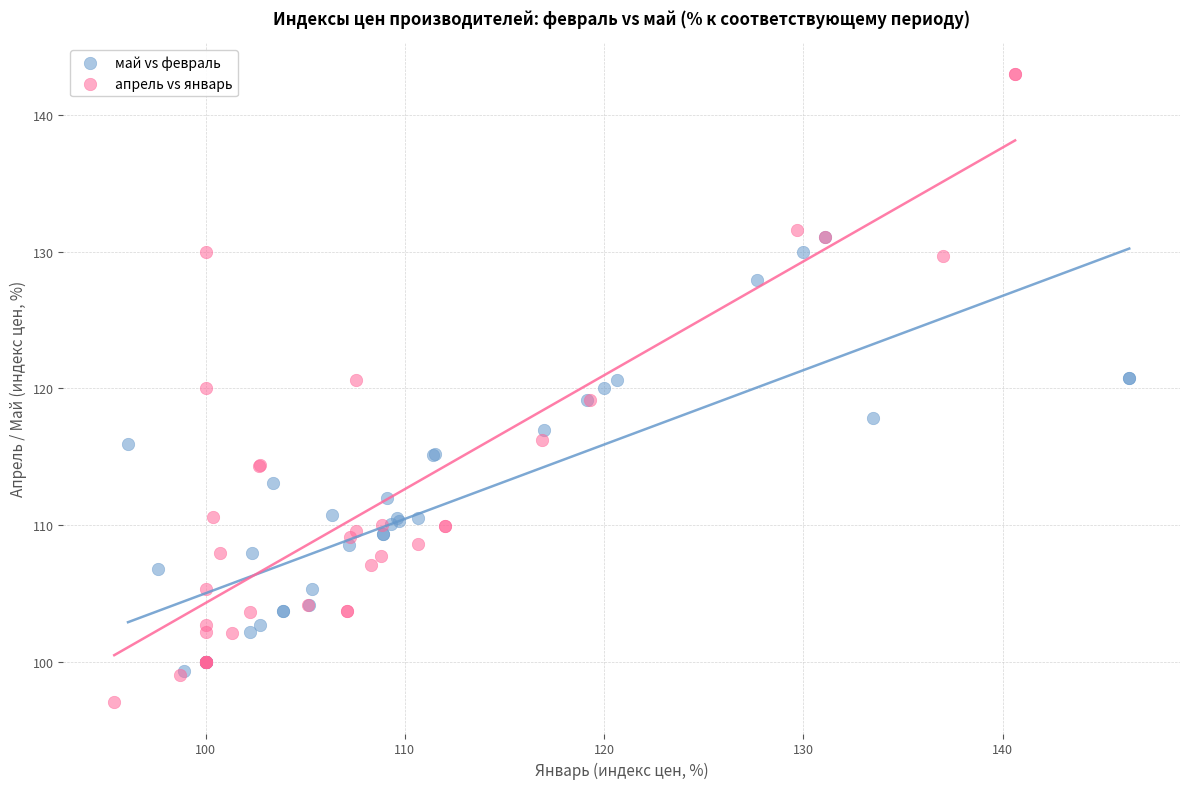

Which series reaches the maximum Y coordinate?

апрель vs январь